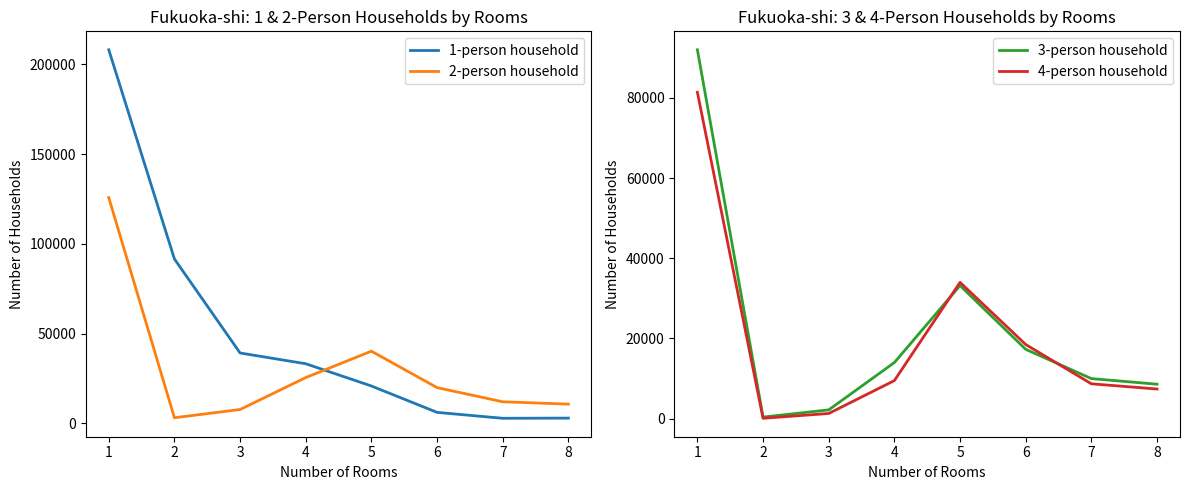

The 4-person household series shows 9280 at 6. True or false?

False